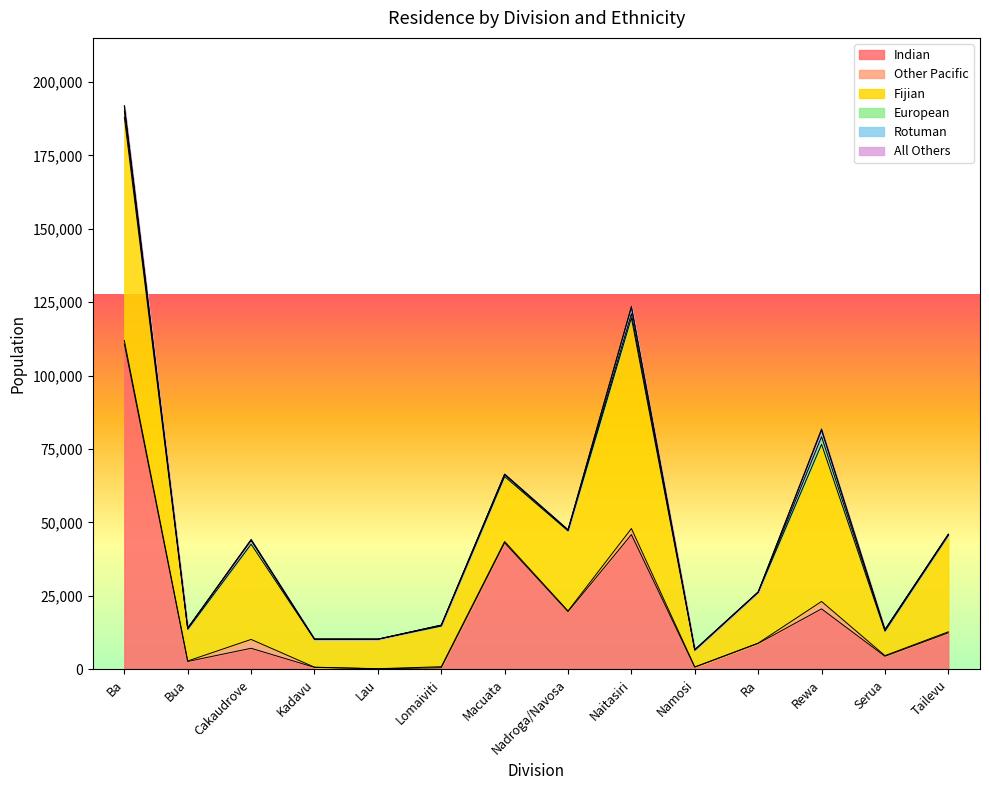

Reading left to right, list all the values displayed in this chart.

Indian: 110786	2684	7165	677	167	543	43078	19650	45869	727	8822	20584	4448	12431
Other Pacific: 1188	157	3015	48	43	346	455	234	2076	90	99	2520	218	337
Fijian: 76060	10787	32434	9459	10035	13834	22109	27247	71737	5675	17287	53512	8326	32850
European: 2058	385	1314	80	12	252	631	227	1399	127	68	2582	355	240
Rotuman: 1577	16	120	35	15	62	152	89	2213	57	56	2184	136	134
All Others: 309	9	170	4	4	41	47	109	301	11	5	477	29	25